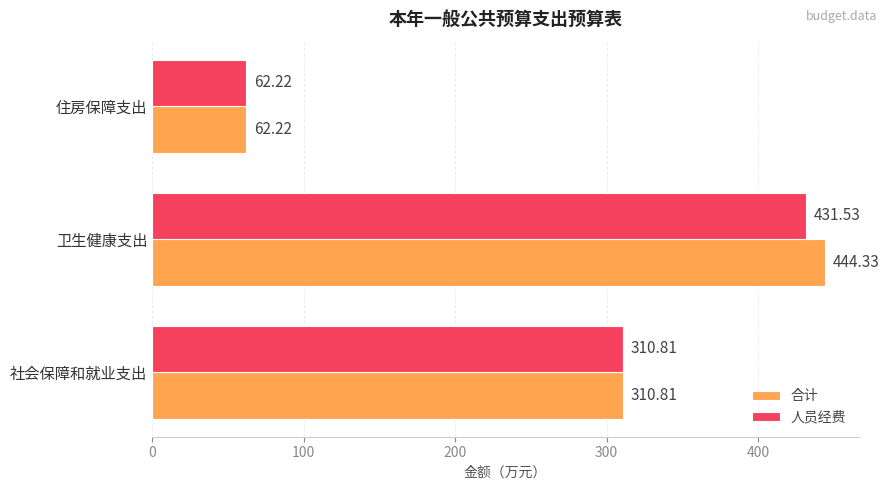

Rank the series by their average value, from lowest to highest.

人员经费, 合计